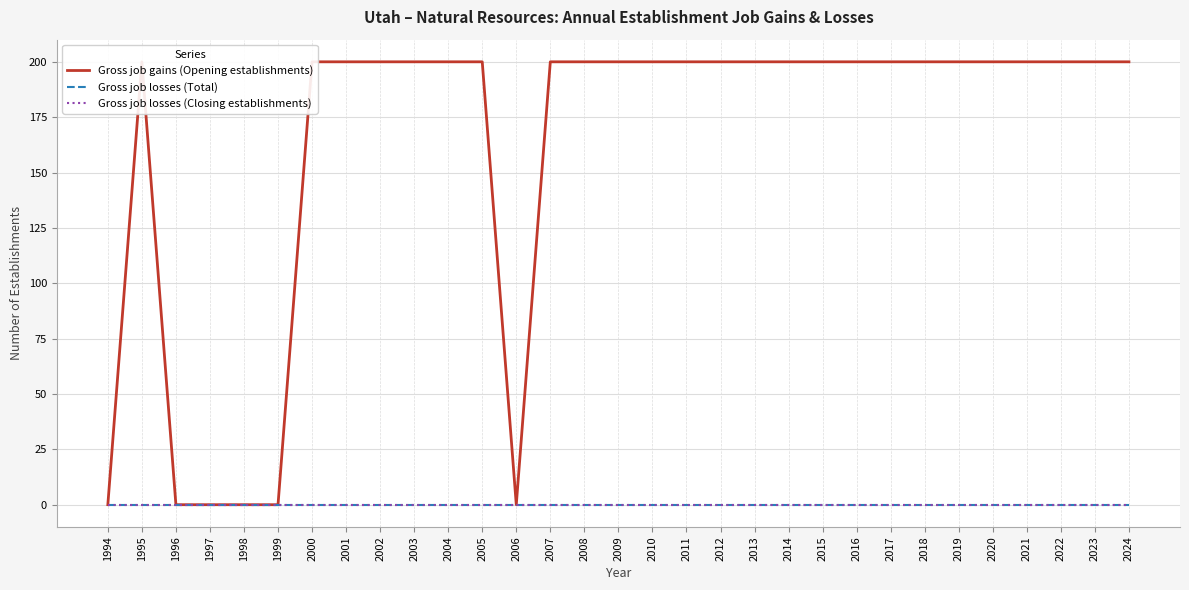

Which series has the widest spread of values?

Gross job gains (Opening establishments)